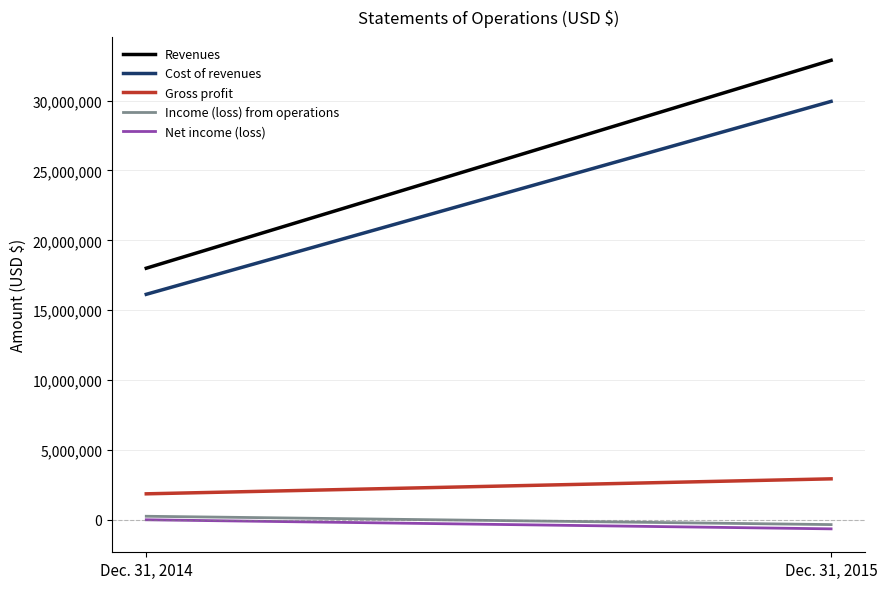

Which category has the highest value in the Revenues series?

Dec. 31, 2015